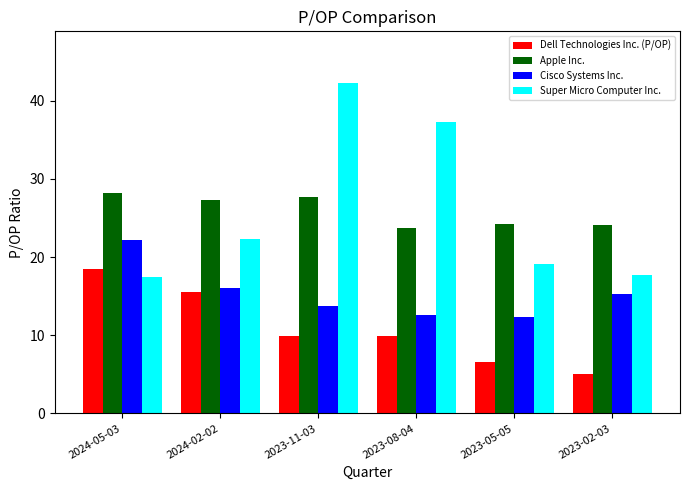

What is the difference between the maximum and second lowest values in the Dell Technologies Inc. (P/OP) series?

11.8